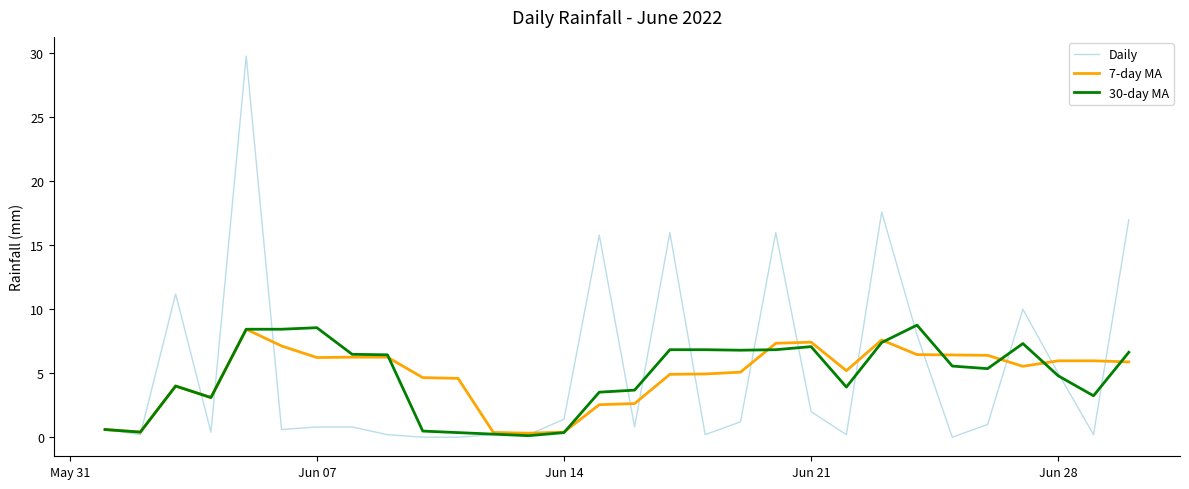

What is the maximum value for 7-day MA?

8.4